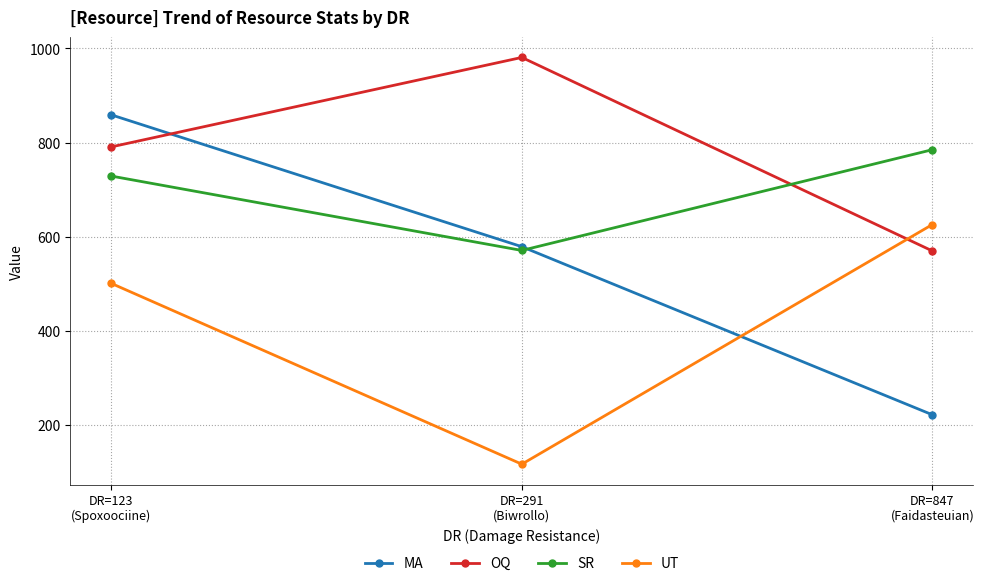

Reading left to right, list all the values displayed in this chart.

MA: DR=123
(Spoxoociine)=859	DR=291
(Biwrollo)=579	DR=847
(Faidasteuian)=222
OQ: DR=123
(Spoxoociine)=791	DR=291
(Biwrollo)=981	DR=847
(Faidasteuian)=570
SR: DR=123
(Spoxoociine)=729	DR=291
(Biwrollo)=571	DR=847
(Faidasteuian)=785
UT: DR=123
(Spoxoociine)=501	DR=291
(Biwrollo)=117	DR=847
(Faidasteuian)=626